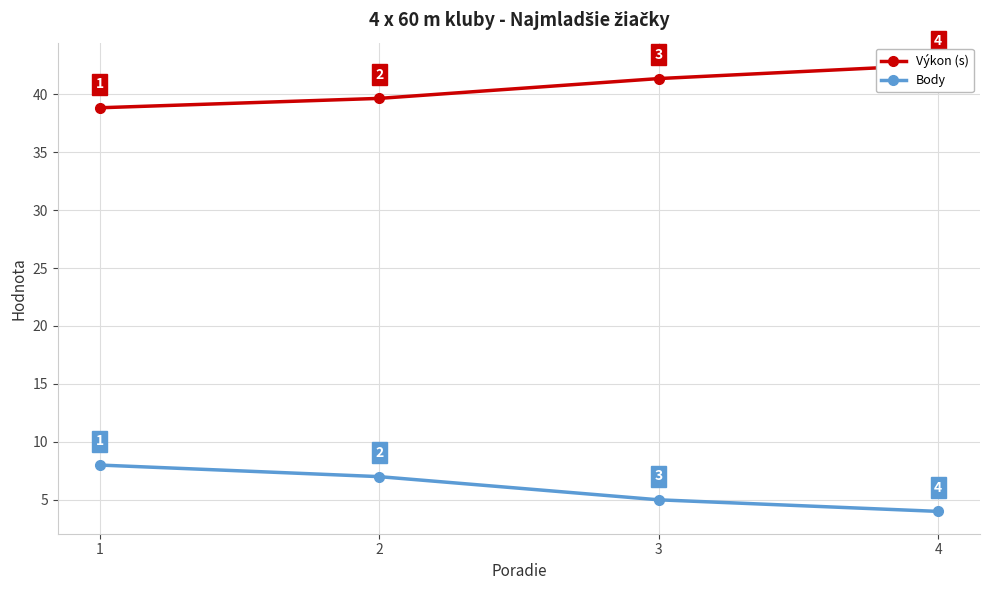

What is the difference between the highest and lowest values at 3?

36.4